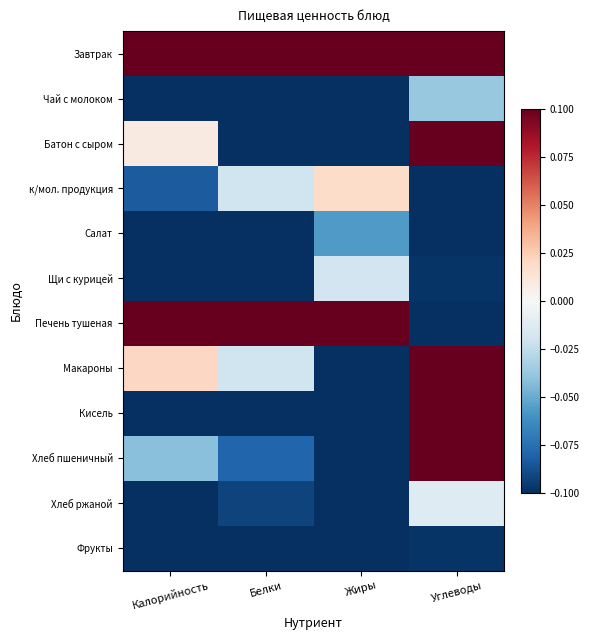

Between Белки and Углеводы, which series saw the biggest shift?

Печень тушеная